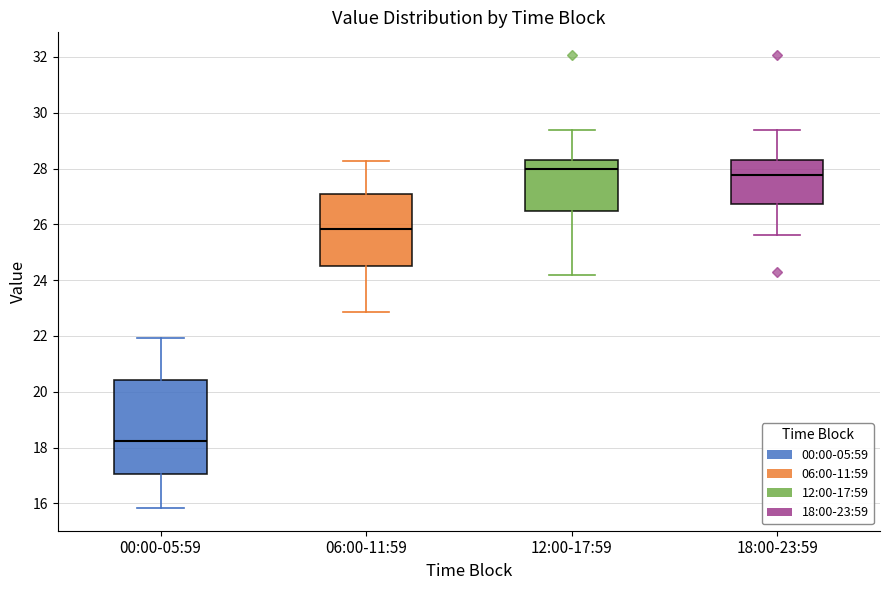

Which box's median line is the highest?

12:00-17:59